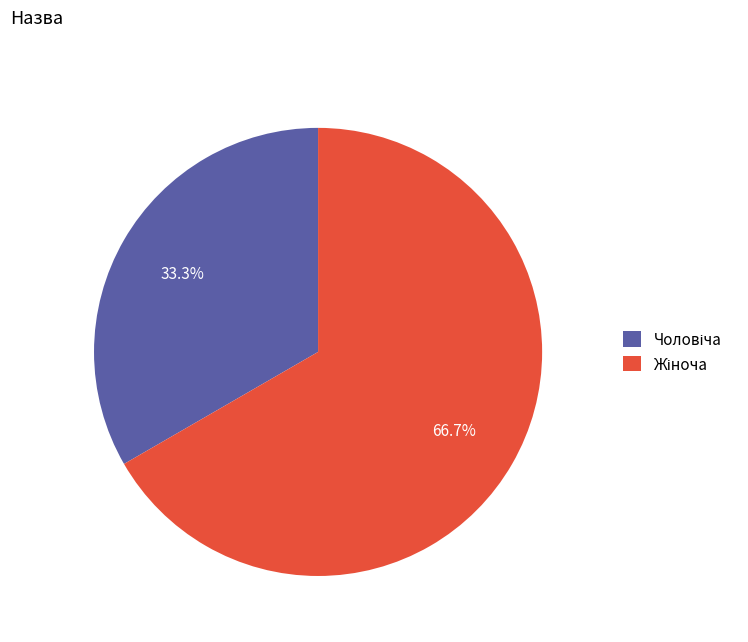

Is there any slice that represents more than half of the pie?

Yes